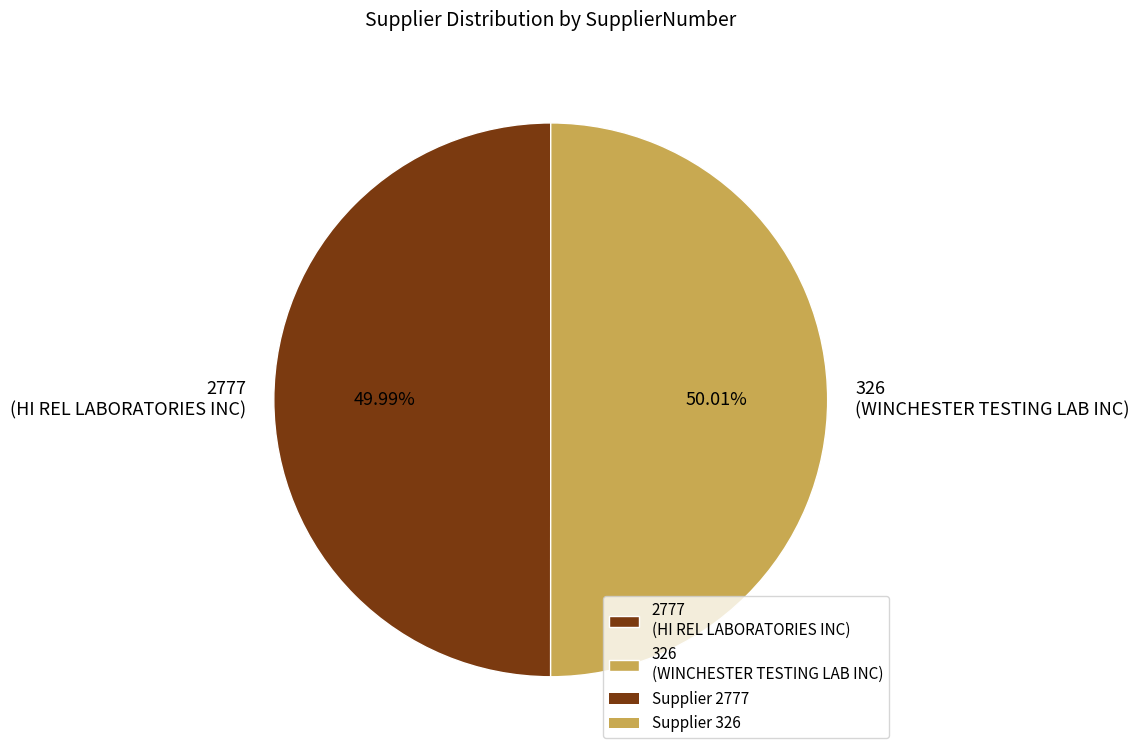

Combined, do 2777 (HI REL LABORATORIES INC) and 326 (WINCHESTER TESTING LAB INC) account for over 50%?

Yes